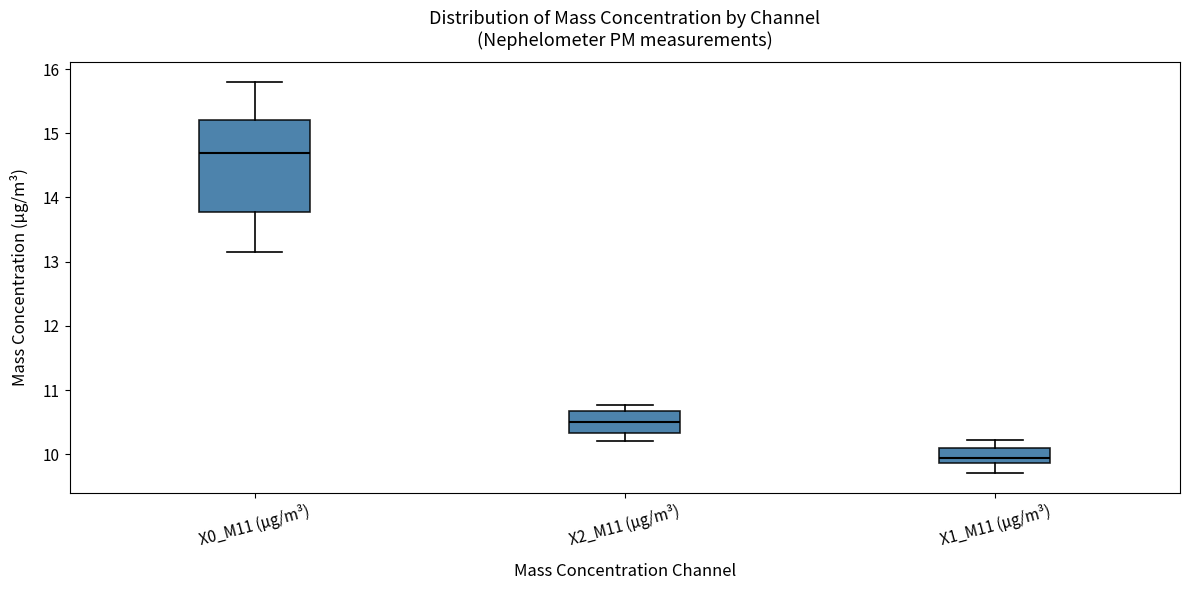

Which box has the highest median line?

X0_M11 (μg/m³)